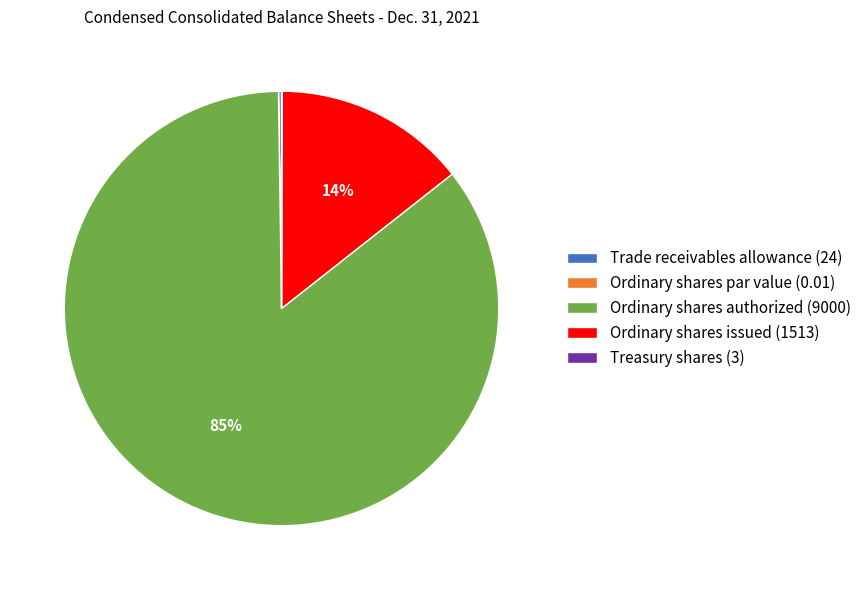

Is there any slice that represents more than half of the pie?

Yes